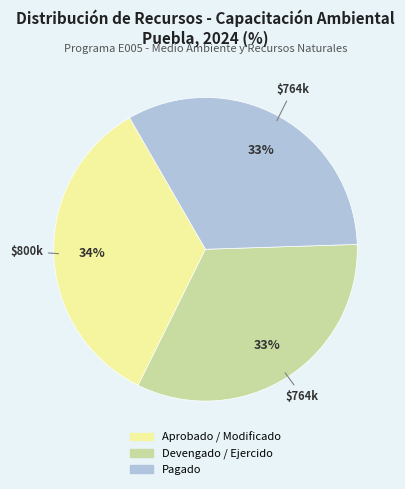

Between Devengado / Ejercido and Aprobado / Modificado, which is larger?

Aprobado / Modificado